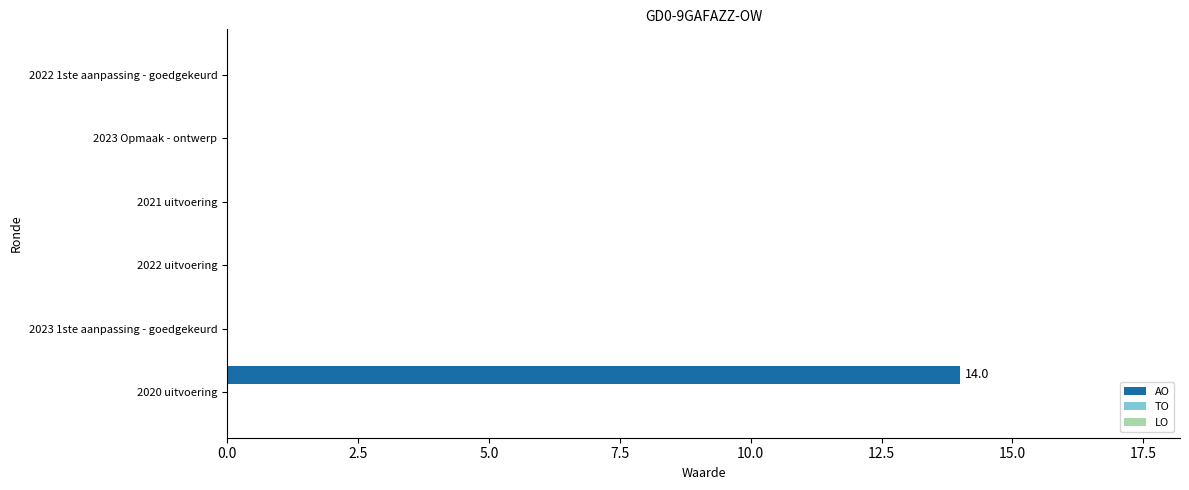

What is the sum of all values?

14